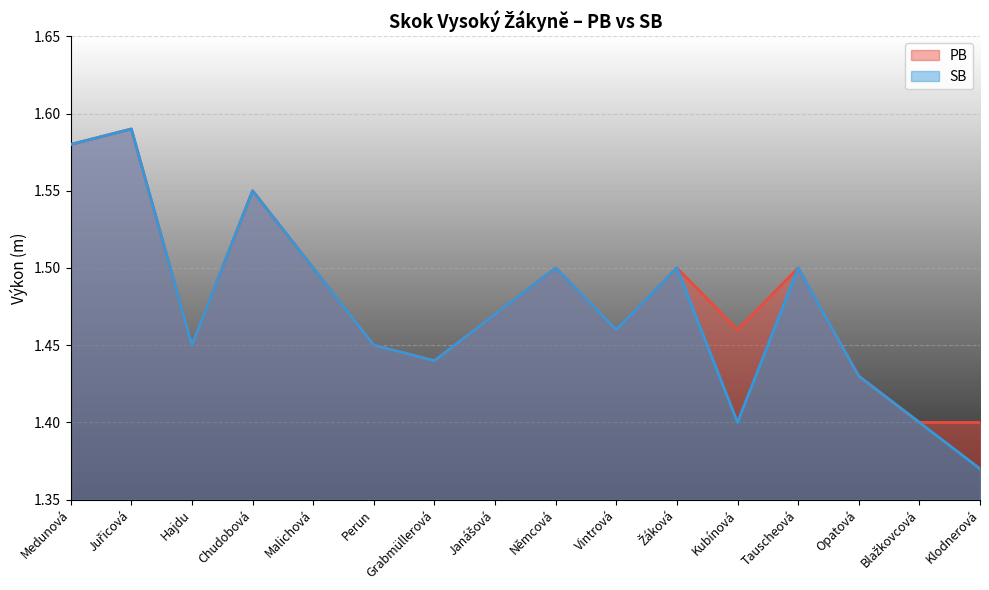

Which series has the widest spread of values?

SB